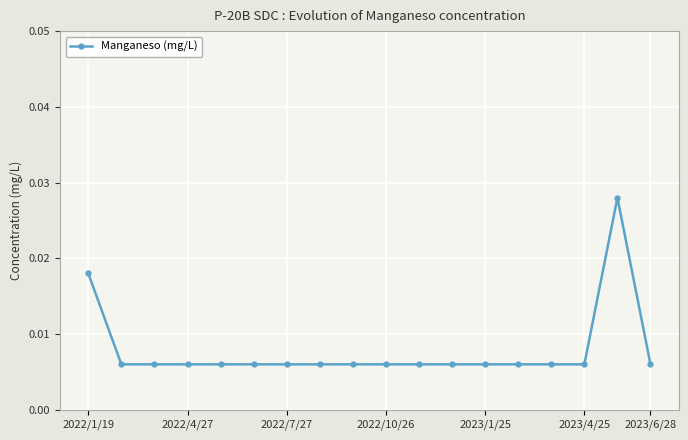

True or false: the data has more than 0 interior local peaks.

True